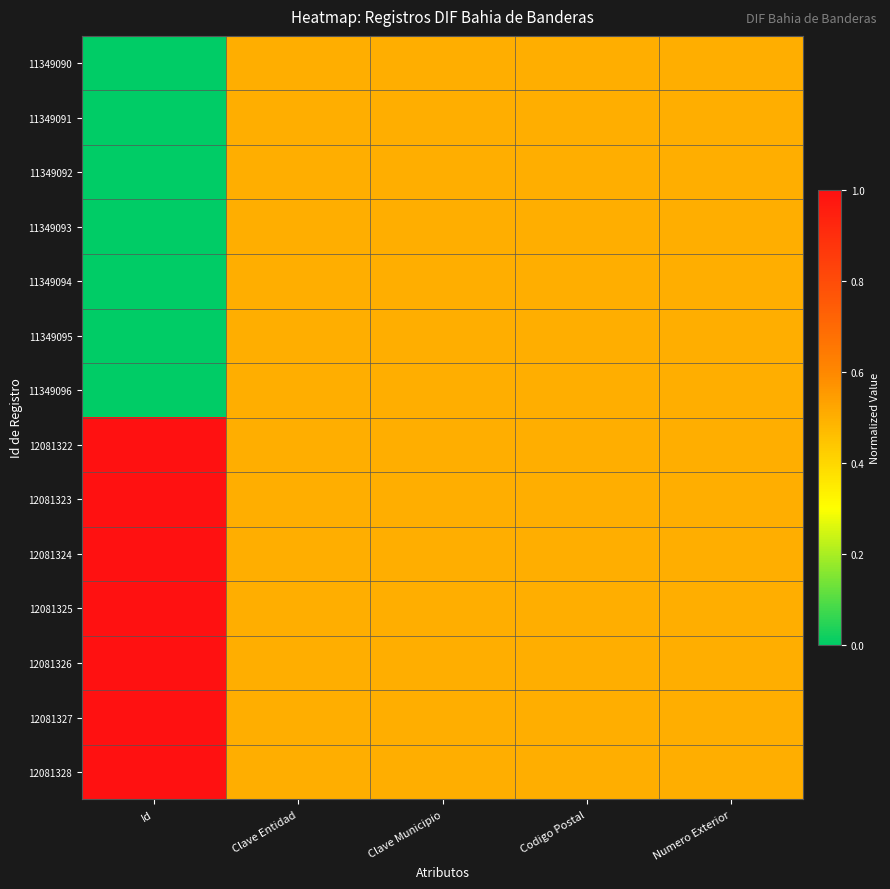

Which series changed the most between Clave Municipio and Codigo Postal?

11349090